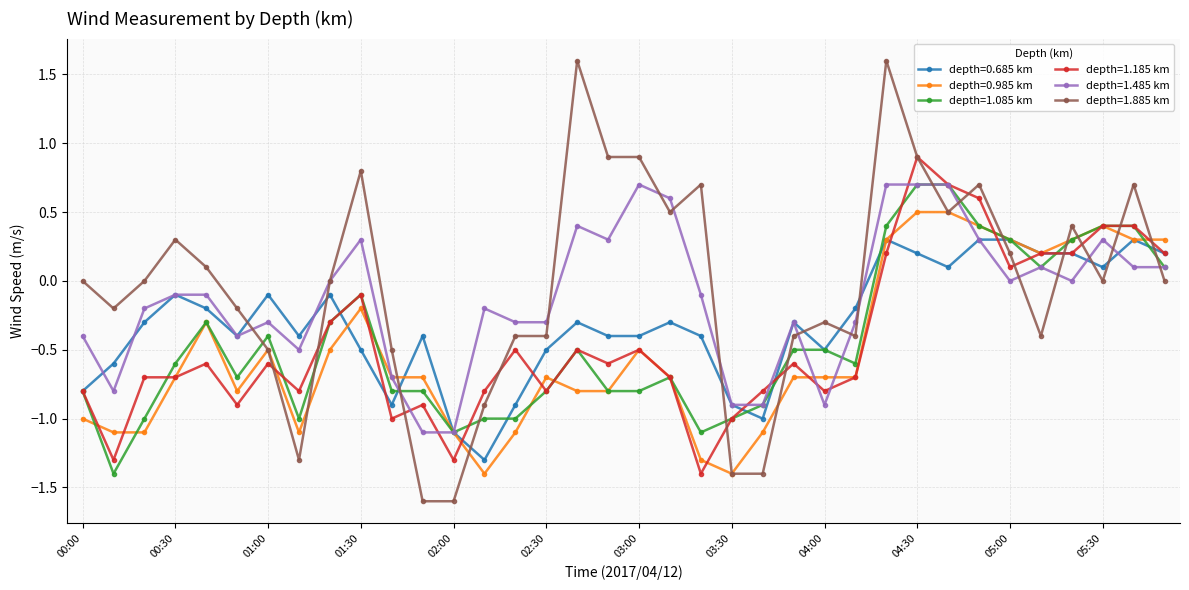

What are all the series names shown in the legend?

depth=0.685 km, depth=0.985 km, depth=1.085 km, depth=1.185 km, depth=1.485 km, depth=1.885 km